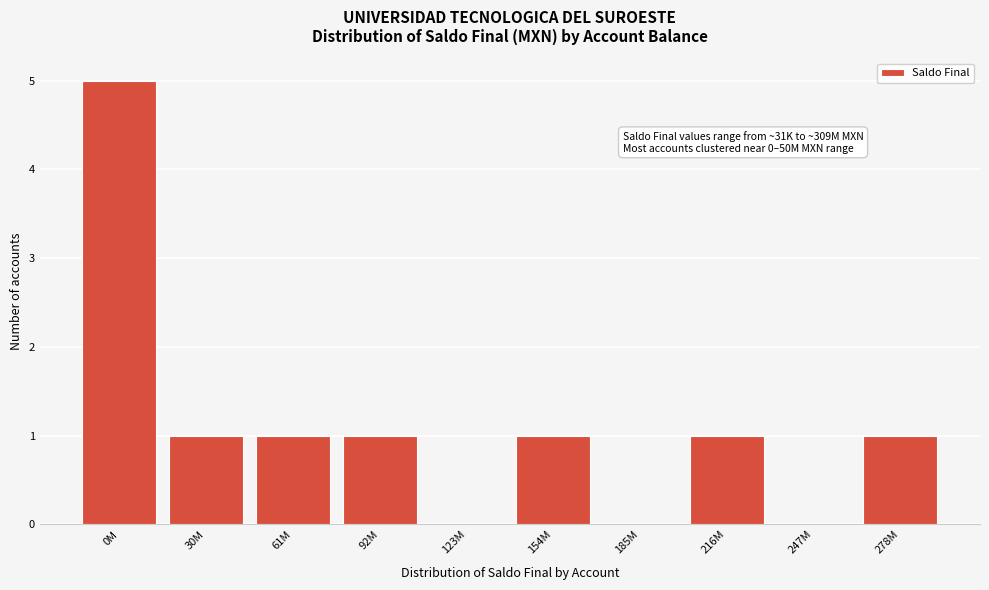

Reading right to left, list all the values displayed in this chart.

278M=1	247M=0	216M=1	185M=0	154M=1	123M=0	92M=1	61M=1	30M=1	0M=5